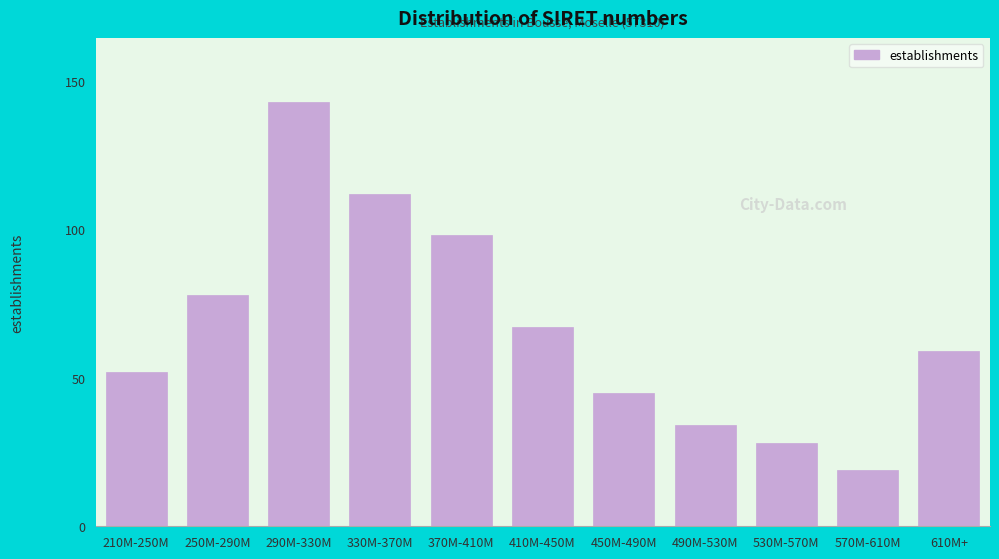

Reading left to right, extract all data points from this chart.

210M-250M=52	250M-290M=78	290M-330M=143	330M-370M=112	370M-410M=98	410M-450M=67	450M-490M=45	490M-530M=34	530M-570M=28	570M-610M=19	610M+=59